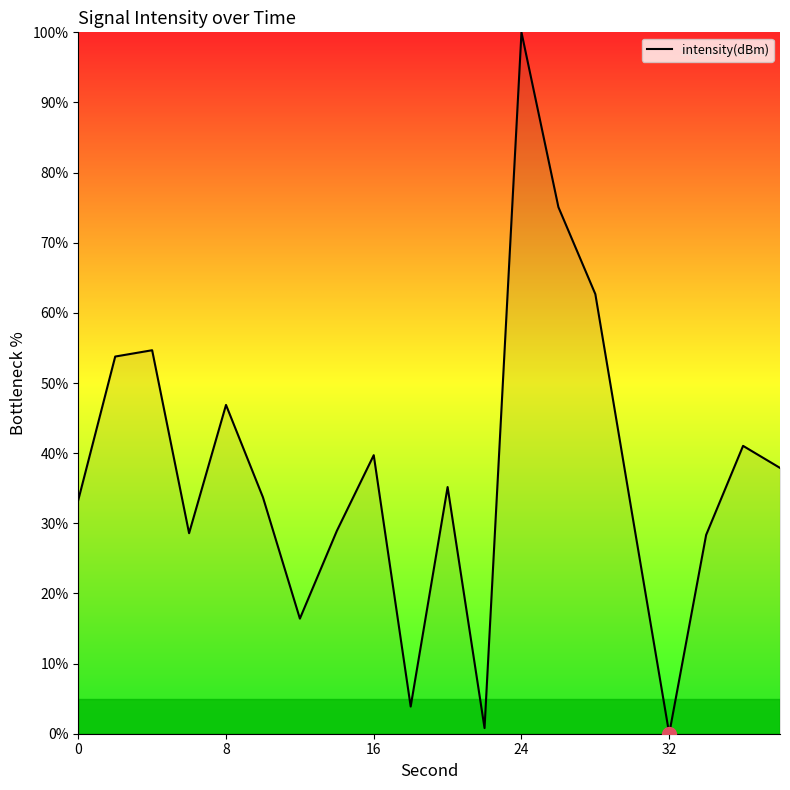

What is the greatest value displayed?

100.0